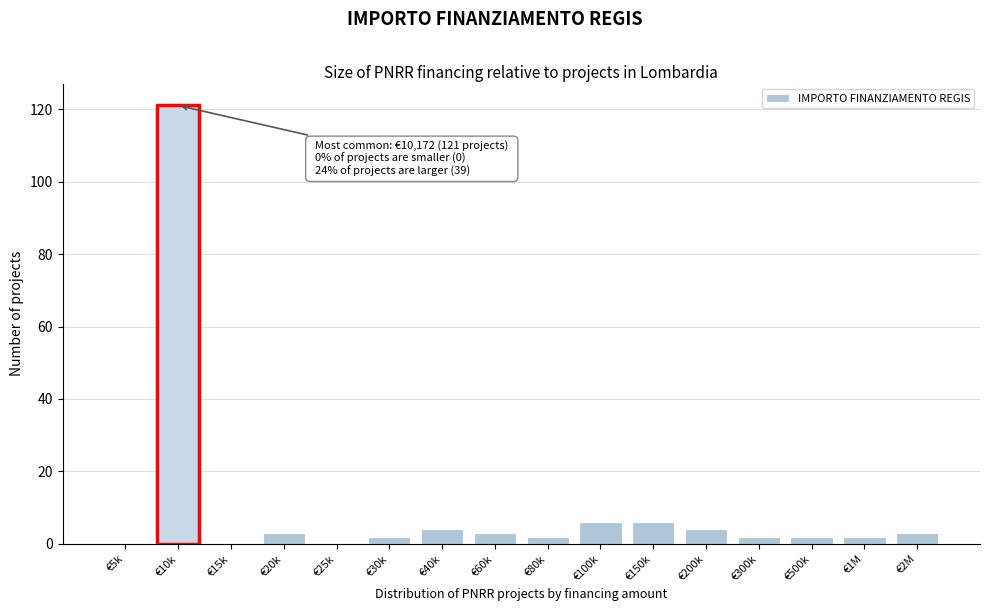

Reading left to right, extract all data points from this chart.

€5k=0	€10k=121	€15k=0	€20k=3	€25k=0	€30k=2	€40k=4	€60k=3	€80k=2	€100k=6	€150k=6	€200k=4	€300k=2	€500k=2	€1M=2	€2M=3